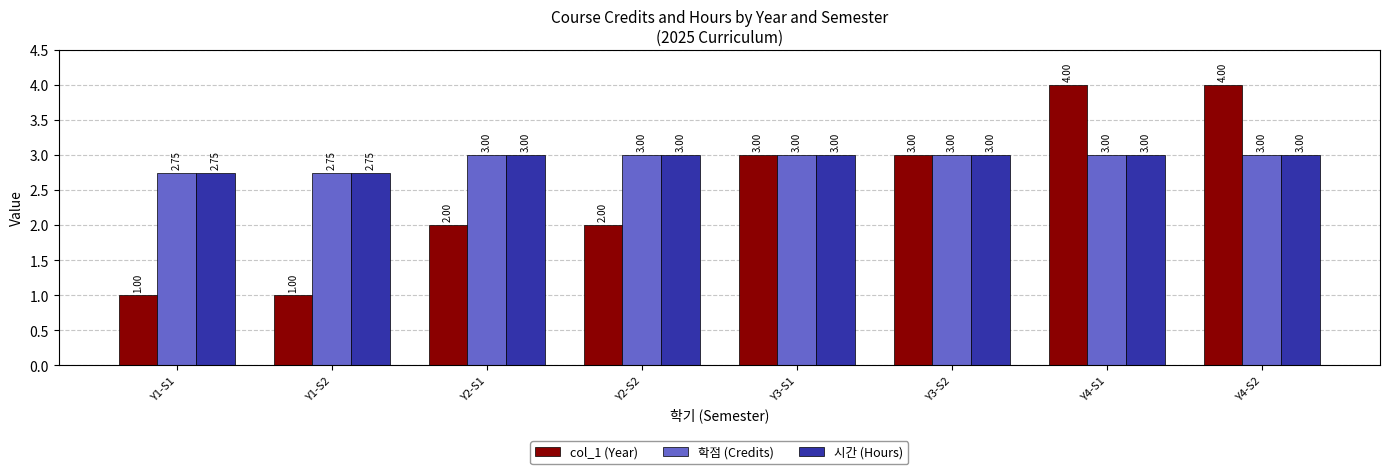

Does the chart contain stacked bars?

No